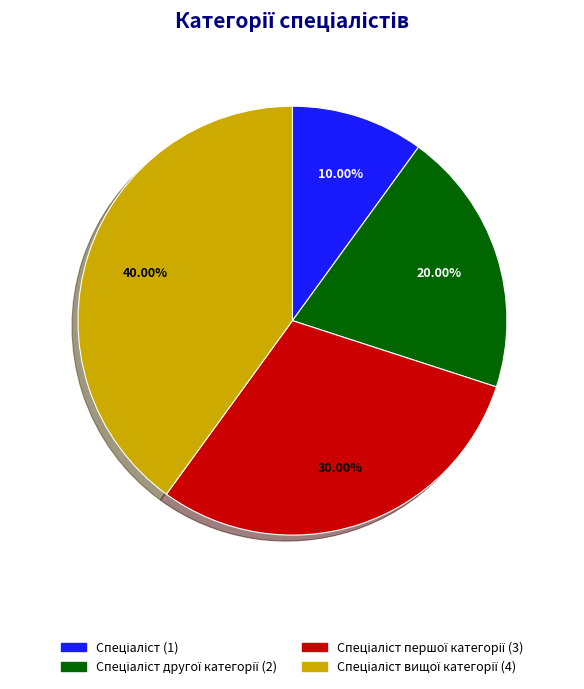

Is there a majority slice in this chart?

No